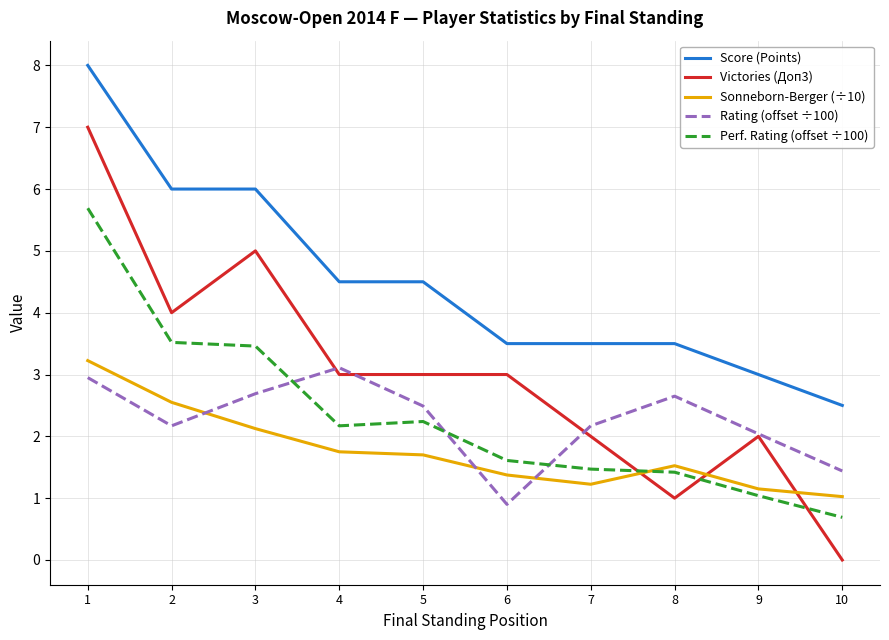

The Sonneborn-Berger (÷10) series shows 1.5 at 8. True or false?

True